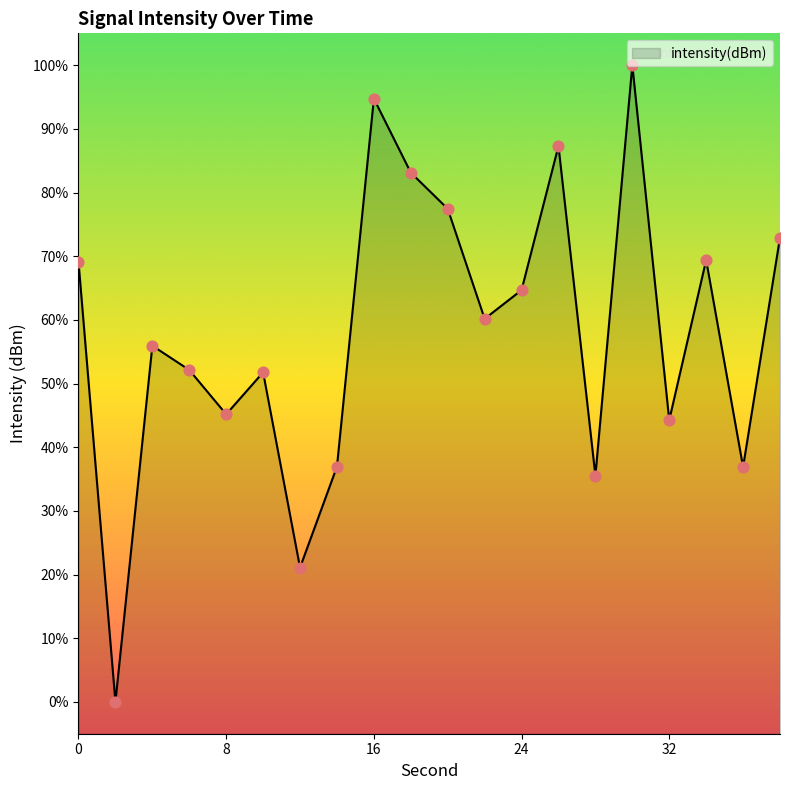

Approximately how many times larger is the value at 32 compared to 0?

0.6